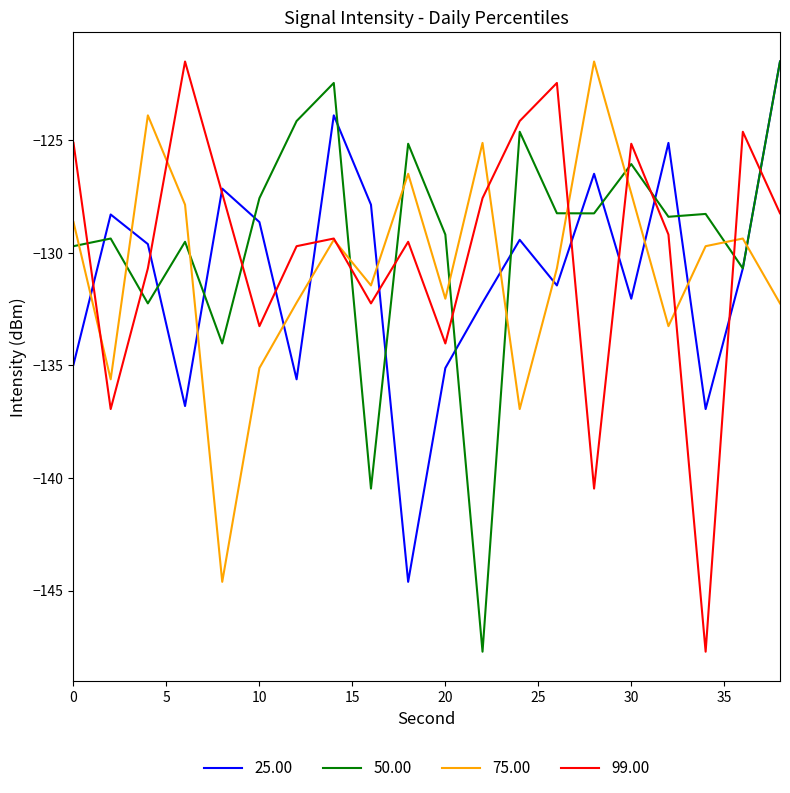

What is the lowest value of the 99.00 series?

-147.7